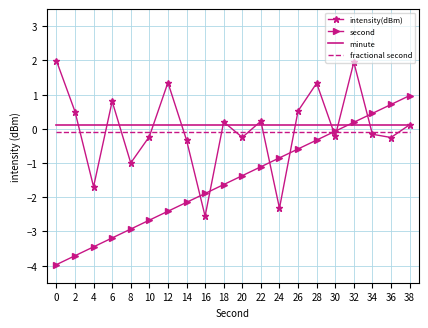

True or false: minute has a value of 0.1 at 30.

True